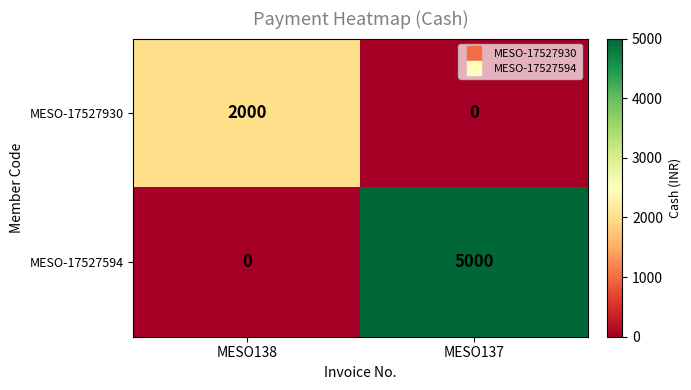

The MESO-17527930 series shows -913 at MESO137. True or false?

False